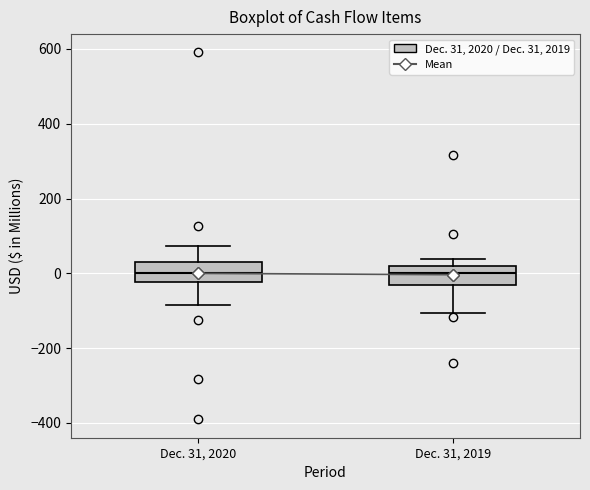

Reading left to right, transcribe this box plot: for each box, give where its median line is, the range the box spans, and where its two whiskers end, as read against the y-axis. The values are not printed on the chart, so give them approximately, as read against the axis.

Dec. 31, 2020: median 0, box -20 to 20, whiskers -80 to 80
Dec. 31, 2019: median 0, box -40 to 20, whiskers -100 to 40